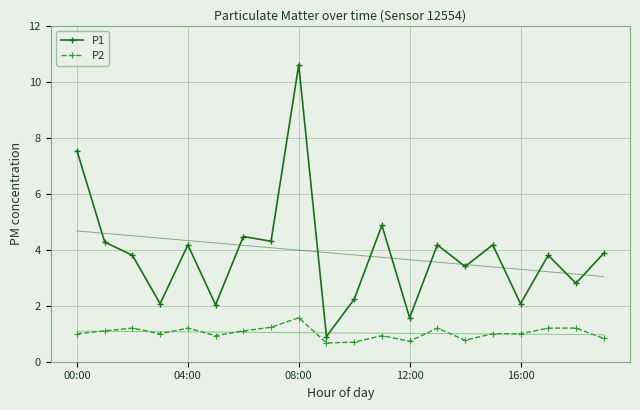

What is the spread (max minus min) of values at 5?

1.1